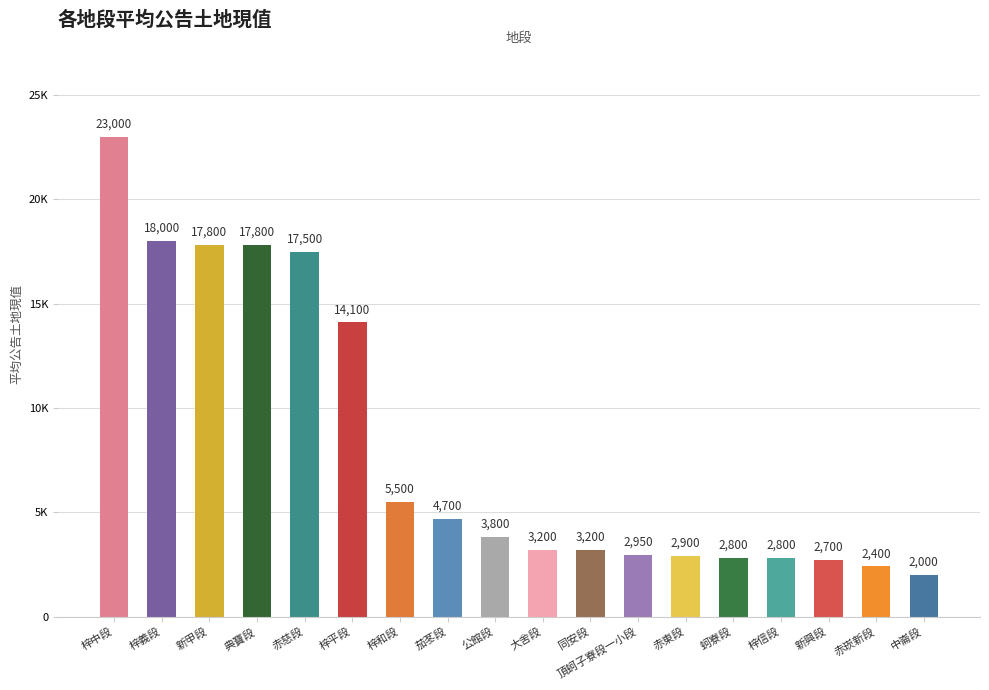

Rank the categories by value from highest to lowest.

梓中段, 梓義段, 新甲段, 典寶段, 赤慈段, 梓平段, 梓和段, 茄苳段, 公館段, 大舍段, 同安段, 頂蚵子寮段一小段, 赤東段, 蚵寮段, 梓信段, 新興段, 赤崁新段, 中崙段